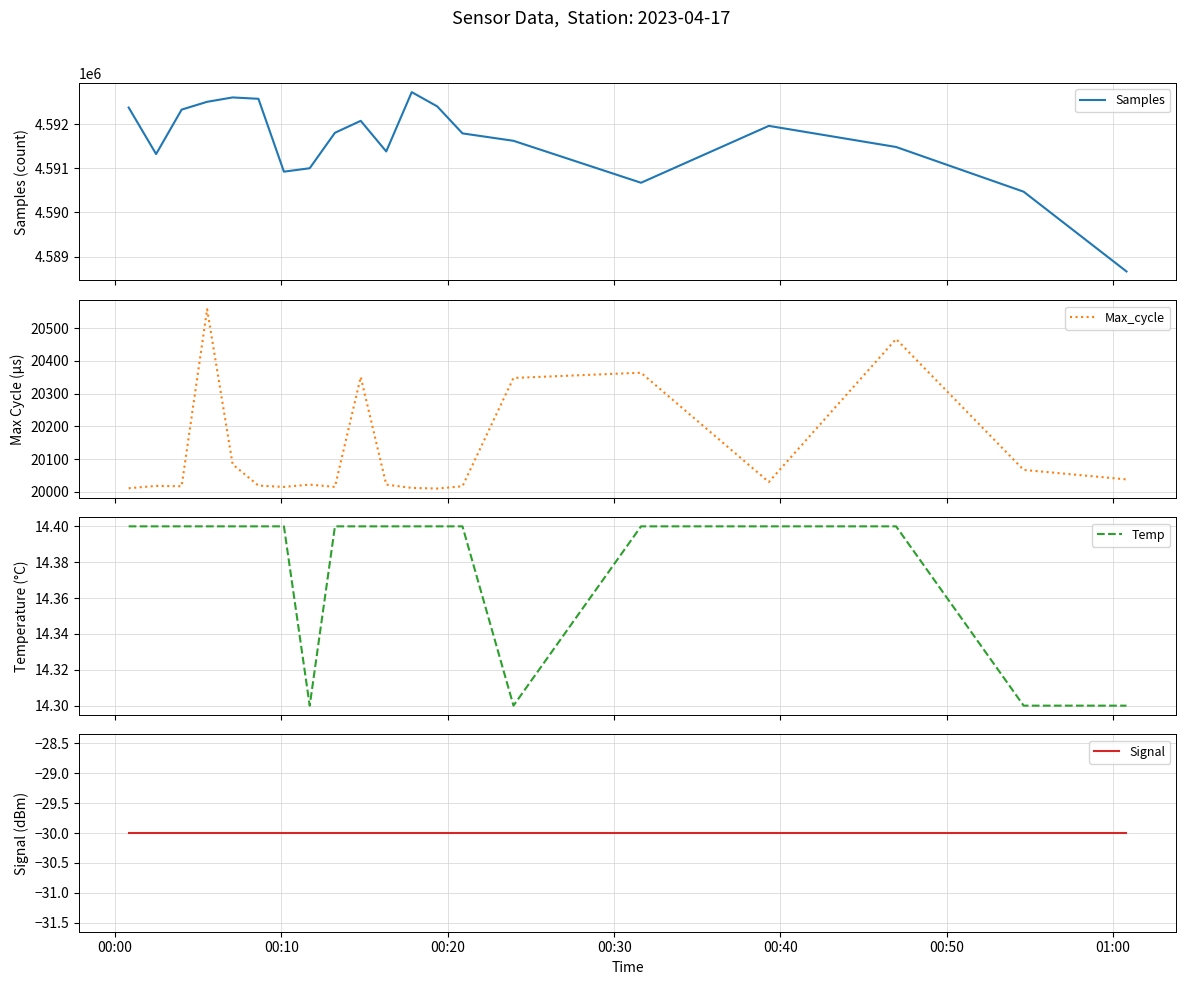

How many interior local peaks does the Samples series have?

4